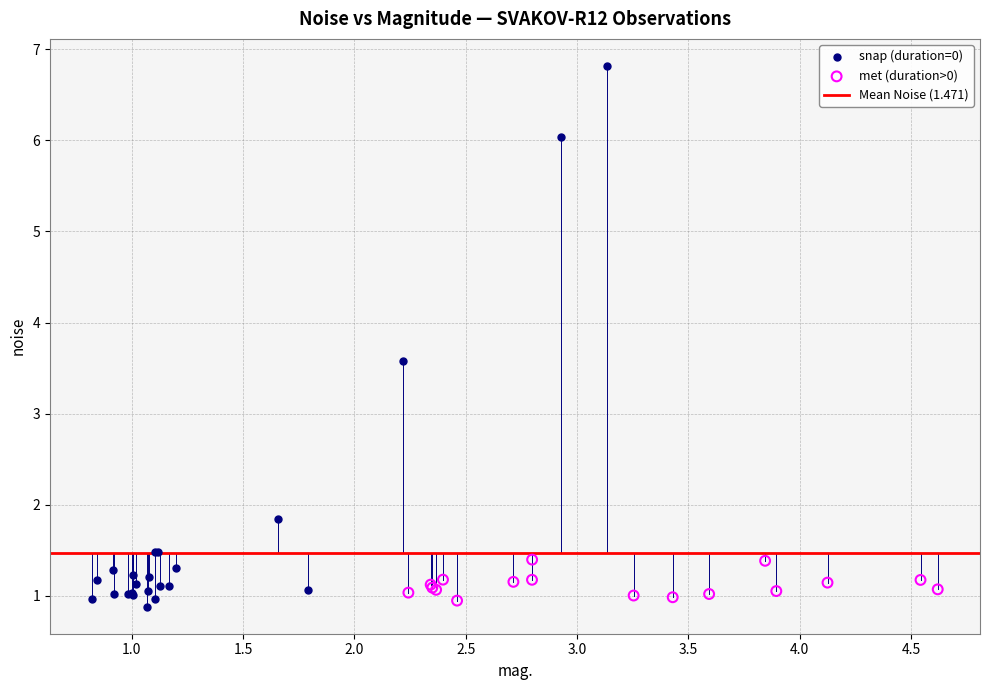

Which series has the largest Y range (max minus min)?

snap (duration=0)